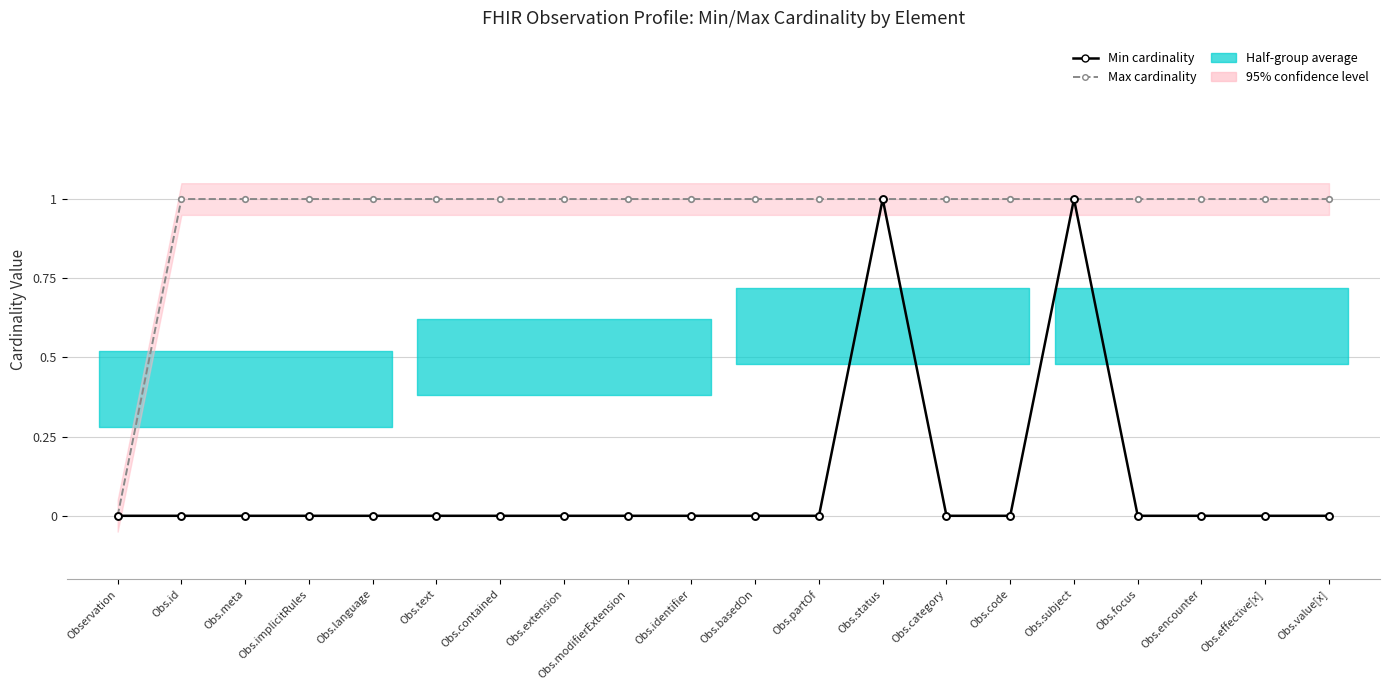

The value of Min cardinality at Obs.language is 0. True or false?

True